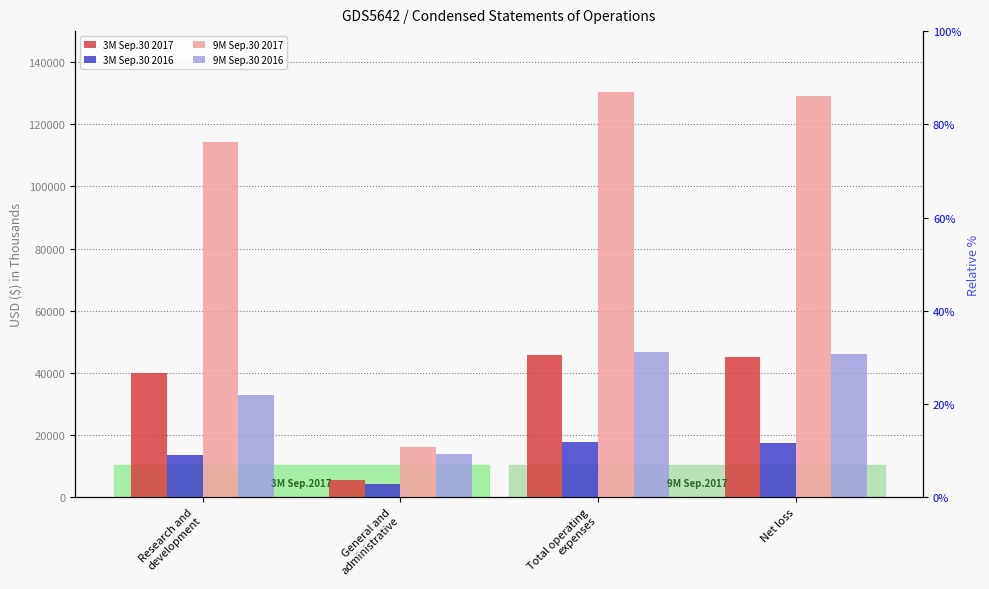

The value of 9M Sep.30 2016 at Total operating
expenses is 46865. True or false?

True